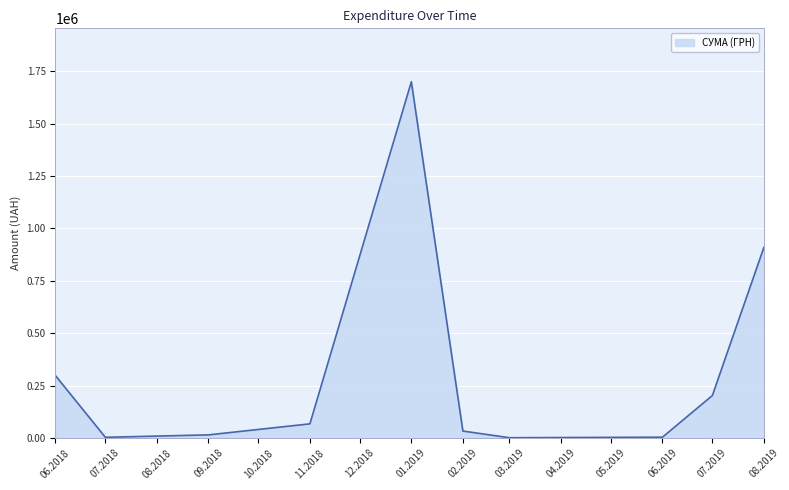

Does the chart have visible grid lines?

Yes